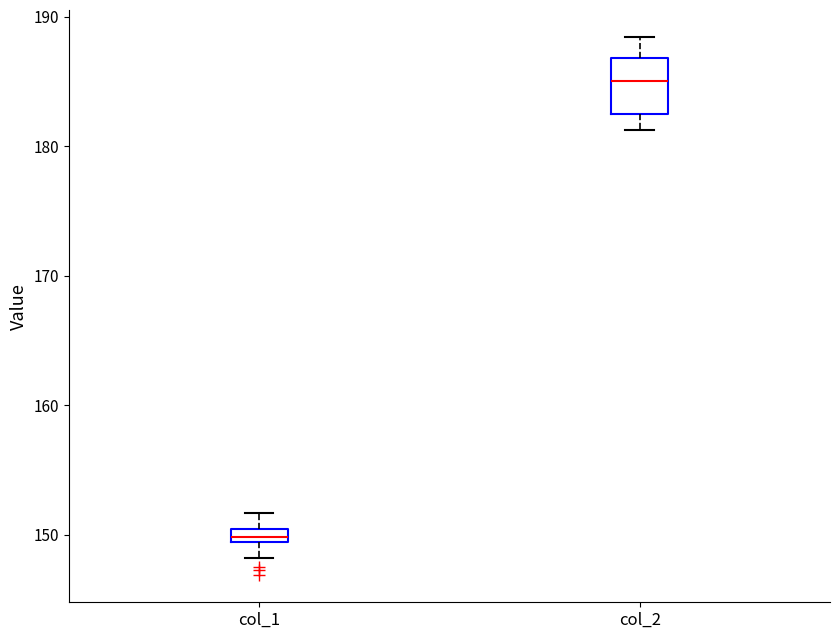

Where is the upper edge of the box for col_1 on the y-axis? The values are not printed on the chart, so give them approximately, as read against the axis.

150